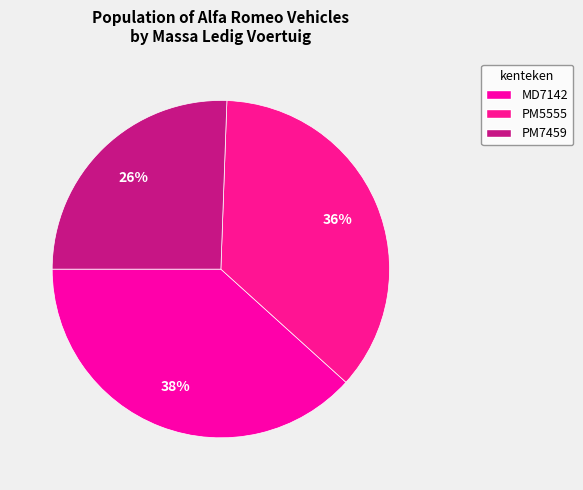

To the nearest percent, what is the average slice percentage?

33%